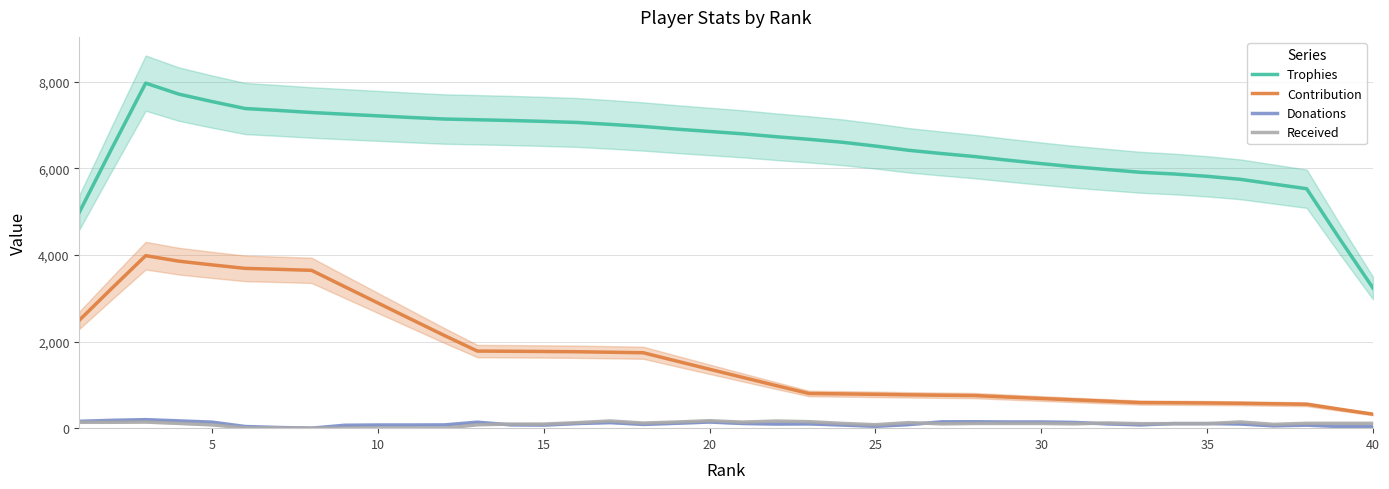

The Trophies series shows 10550.1 at 40. True or false?

False